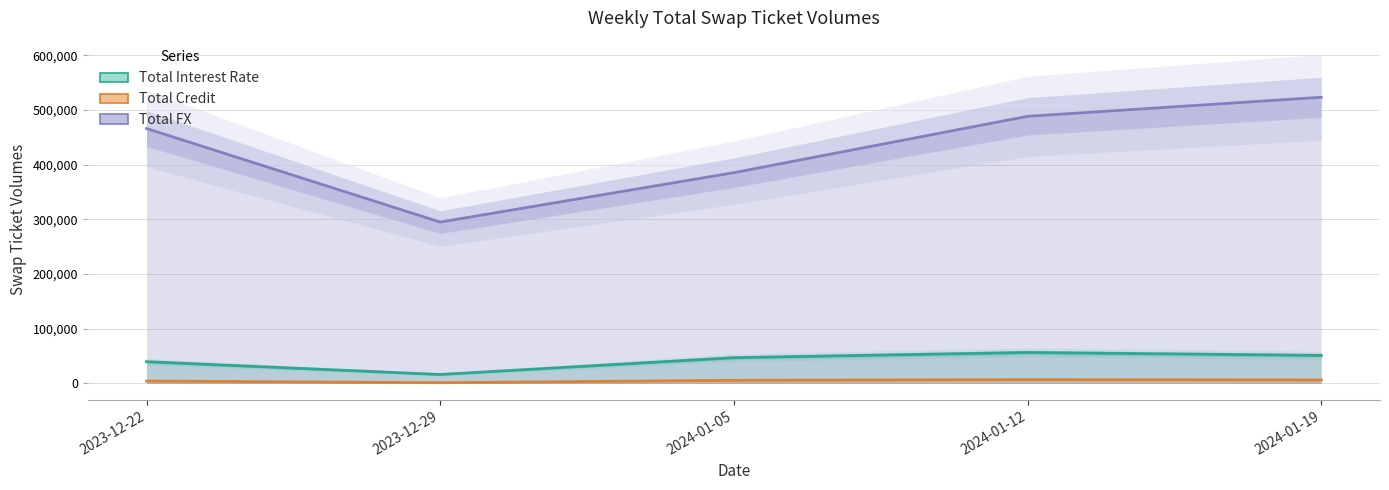

What is the value of the Total Credit point at the 5th from the left?

6392